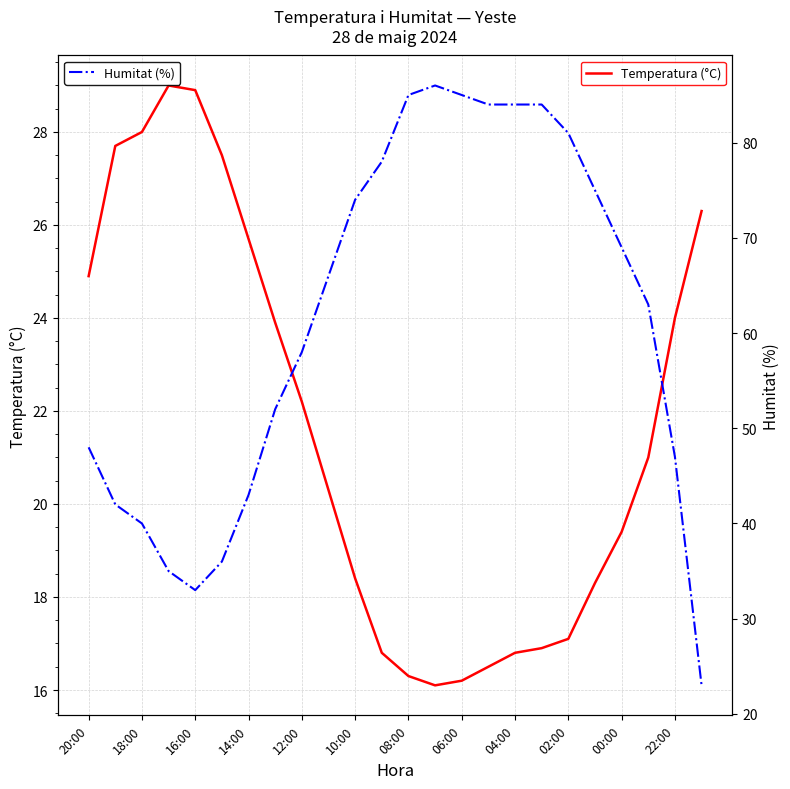

How many values in the Humitat (%) series exceed 66?

11